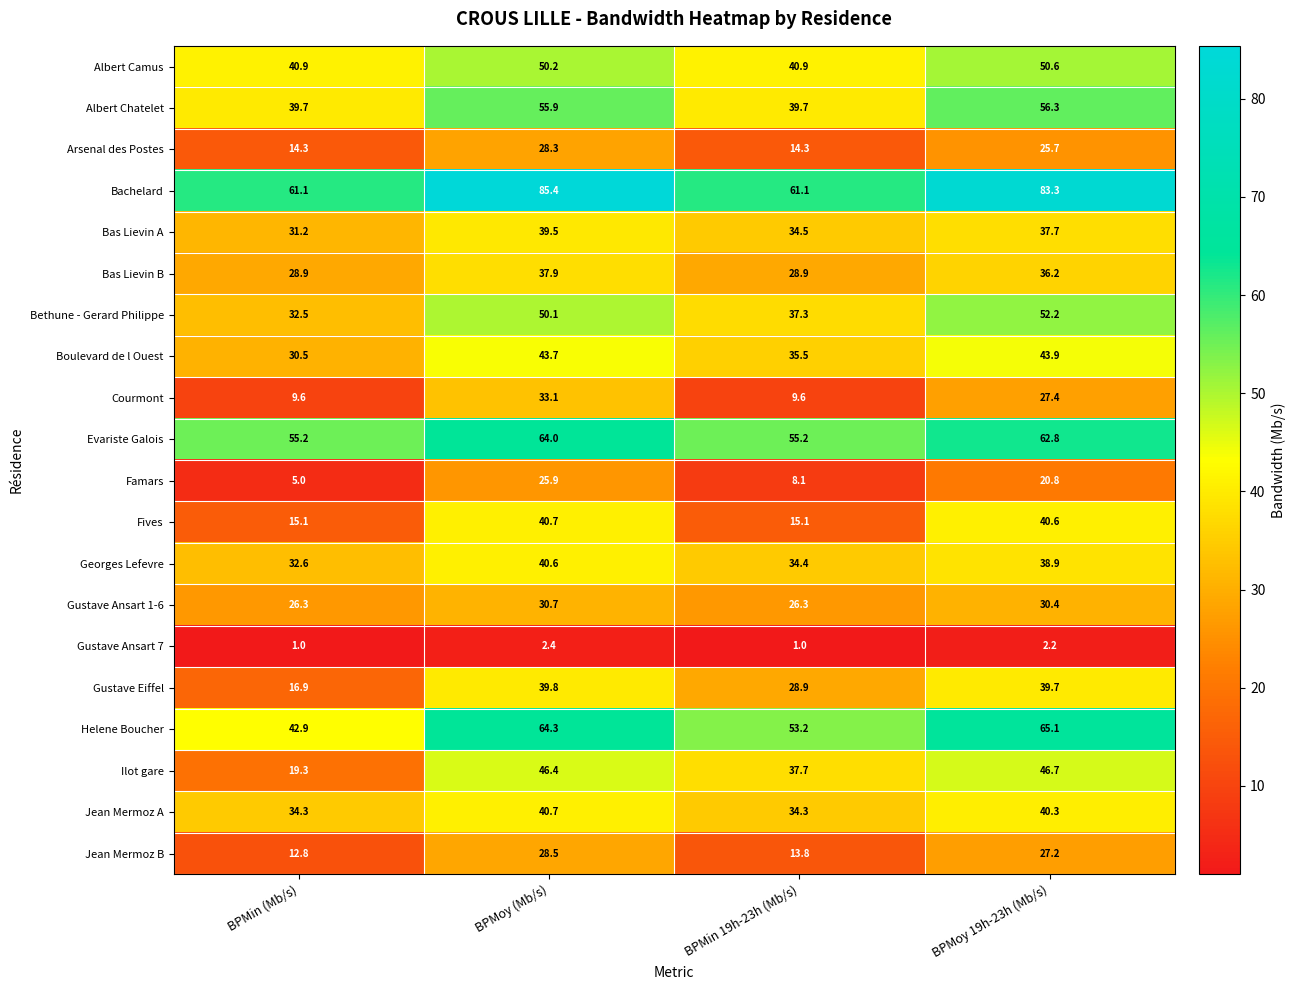

What is the total value across all series at BPMoy (Mb/s)?

848.1